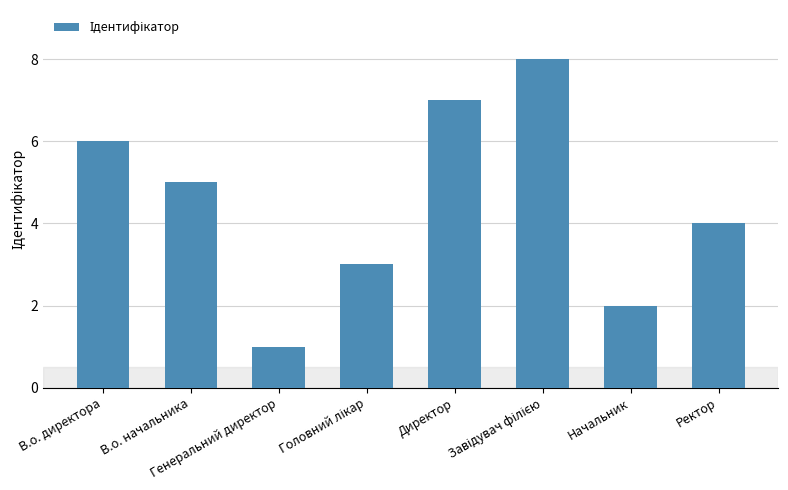

What is the maximum value shown in the chart?

8